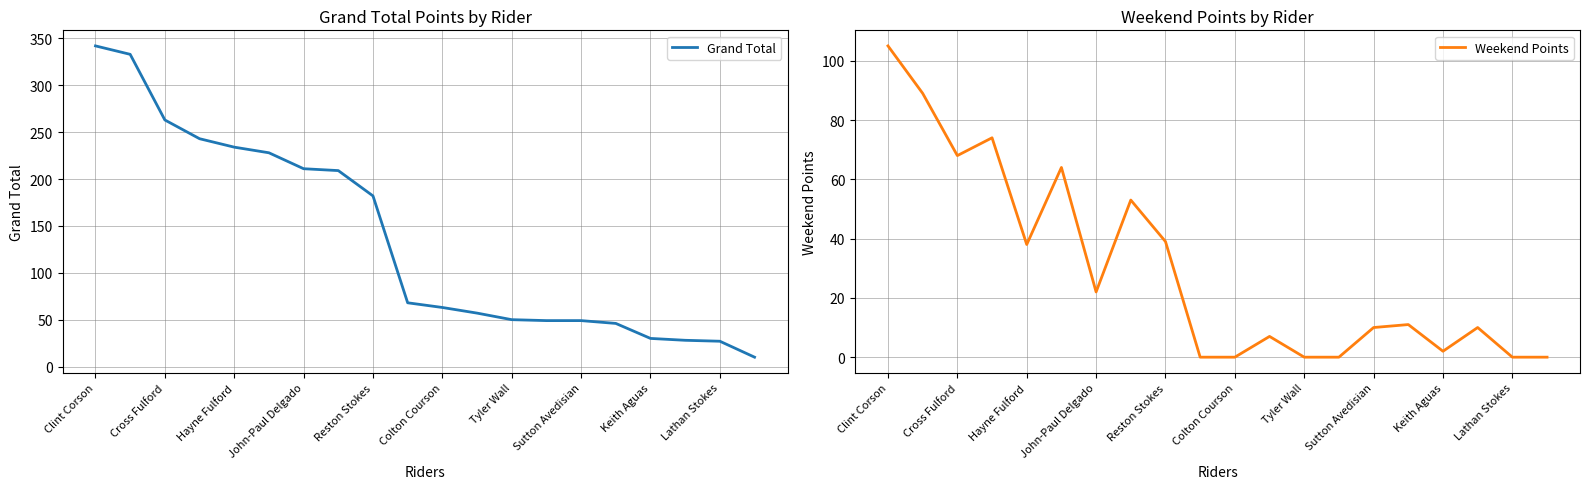

Which series has the largest total across all categories?

Grand Total